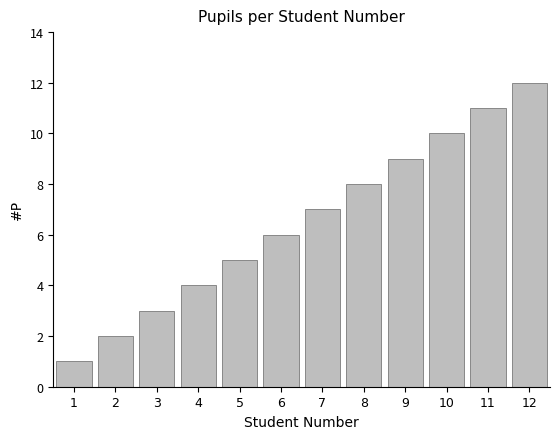

What is the difference between the maximum and minimum values?

11